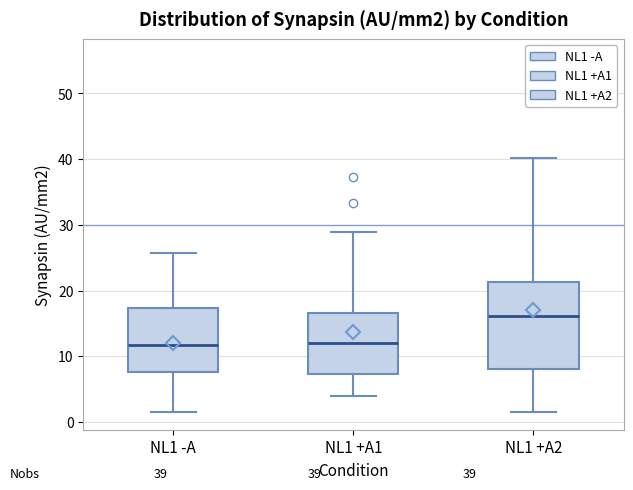

Comparing the boxes themselves (not the whiskers), which one is the tallest?

NL1 +A2